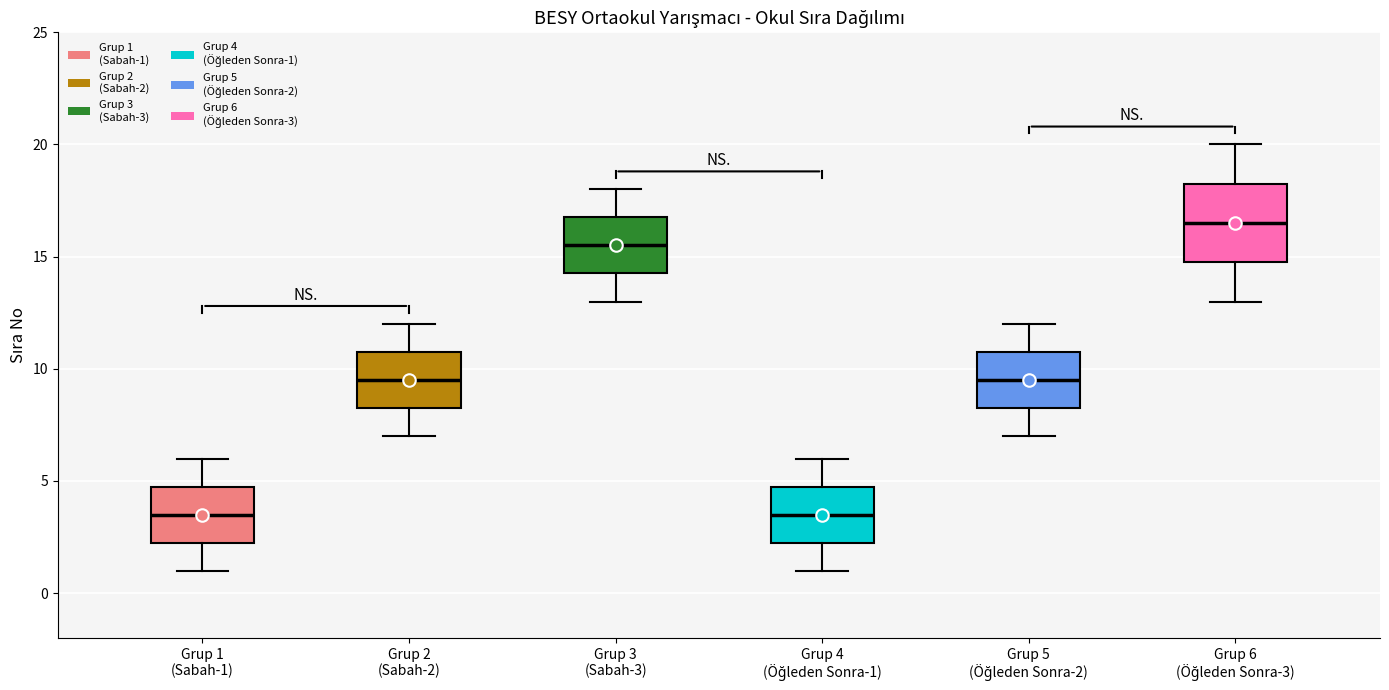

Which box is the tallest, from its lower edge to its upper edge?

Grup 6 (Öğleden Sonra-3)